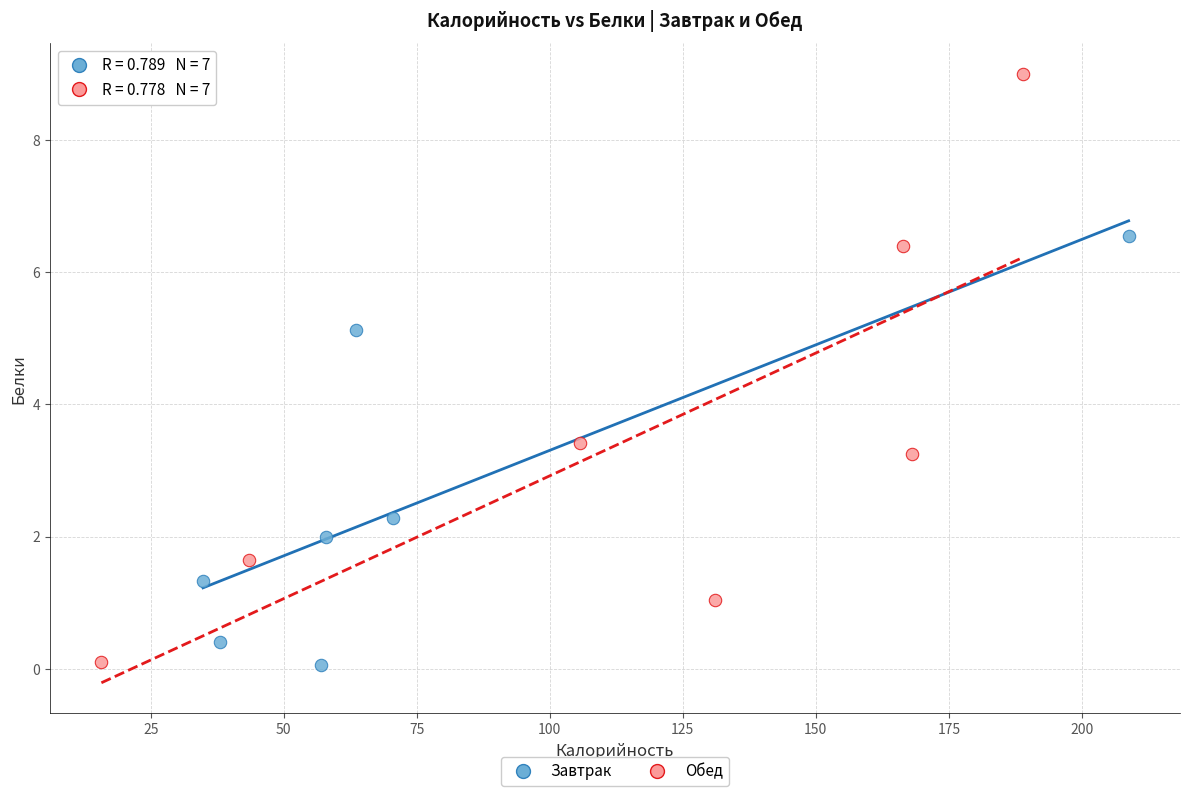

Which series contains the highest Y value?

Обед